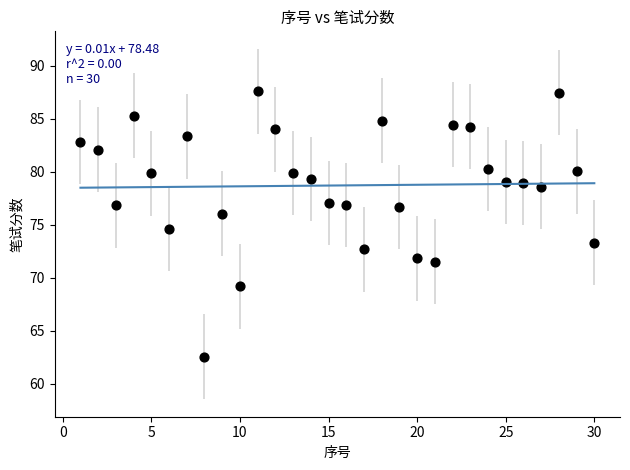

What is the range of Y values (max minus min)?

25.1